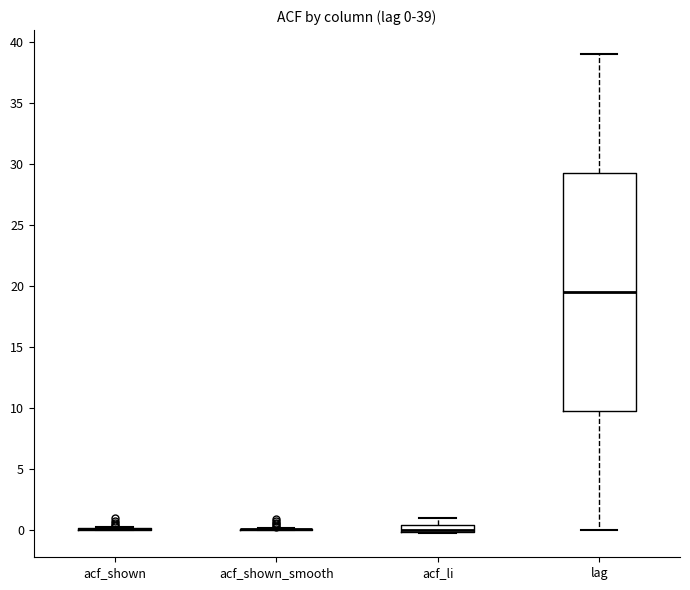

Which box is the tallest, from its lower edge to its upper edge?

lag